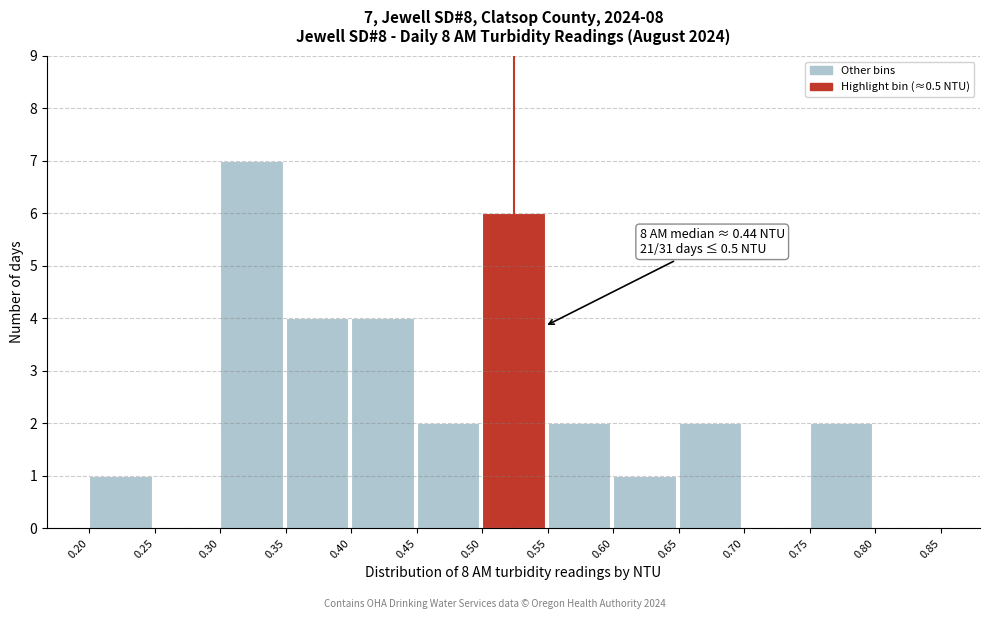

Over which range of the x-axis is the bar tallest?

0.30 to 0.35